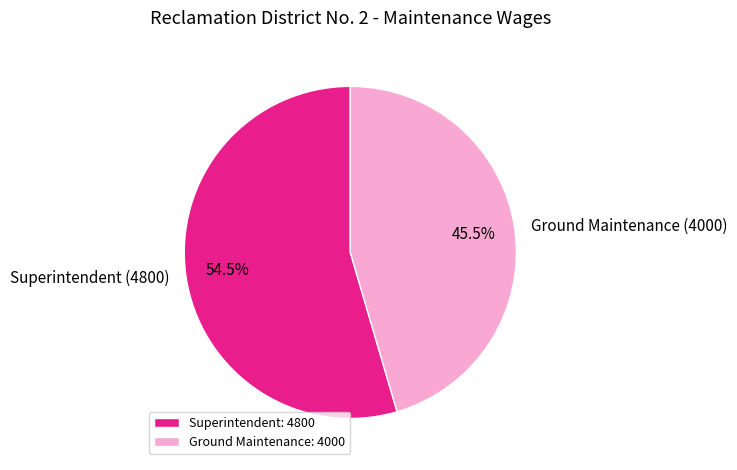

Rank the categories by value from lowest to highest.

Ground Maintenance, Superintendent